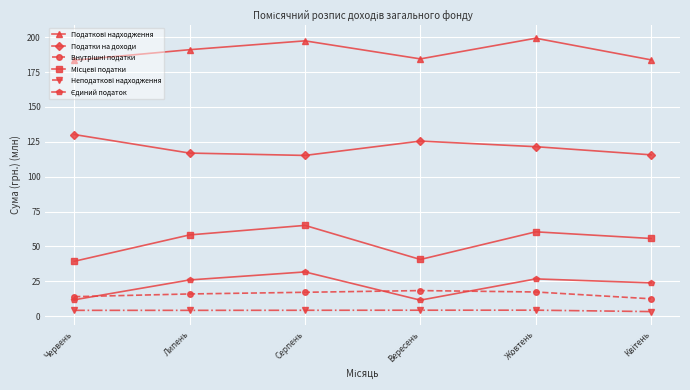

What is the label of the 3rd point from the right?

Вересень